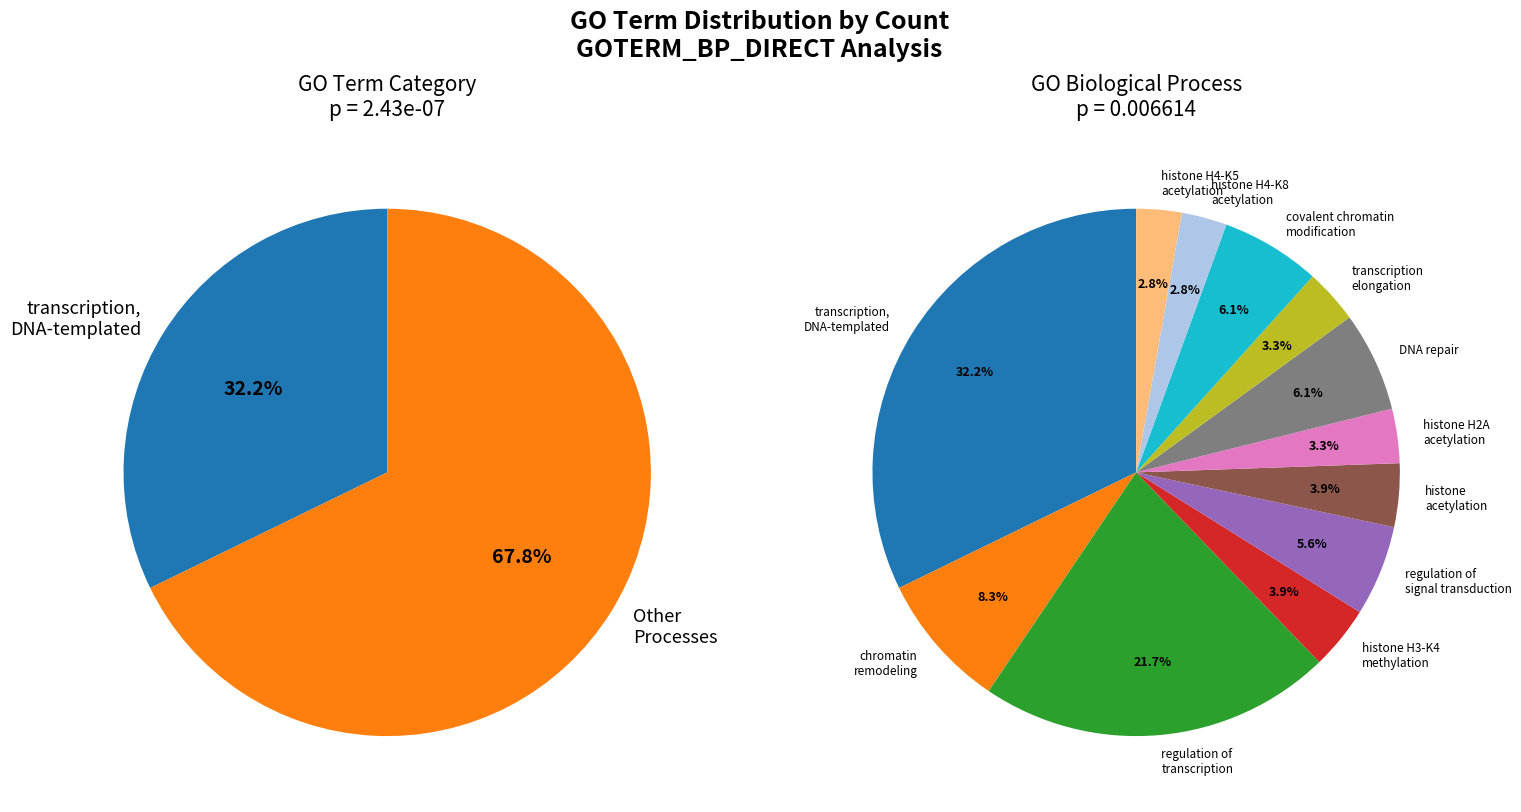

What percentage is the regulation of
signal transduction slice, to the nearest percent?

6%